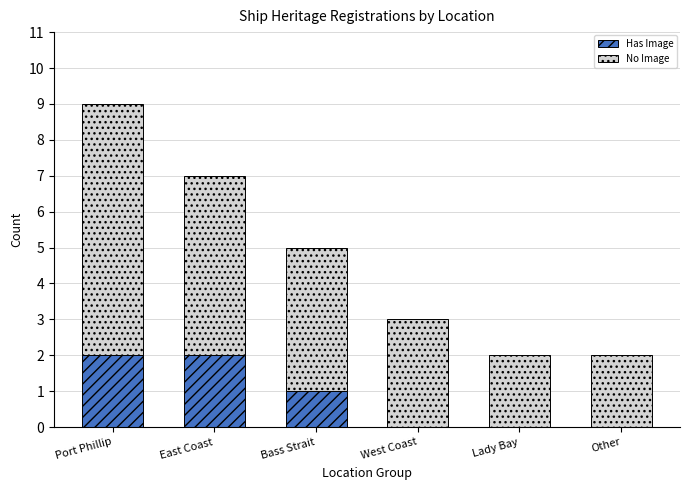

What is the total value across all series at Bass Strait?

5